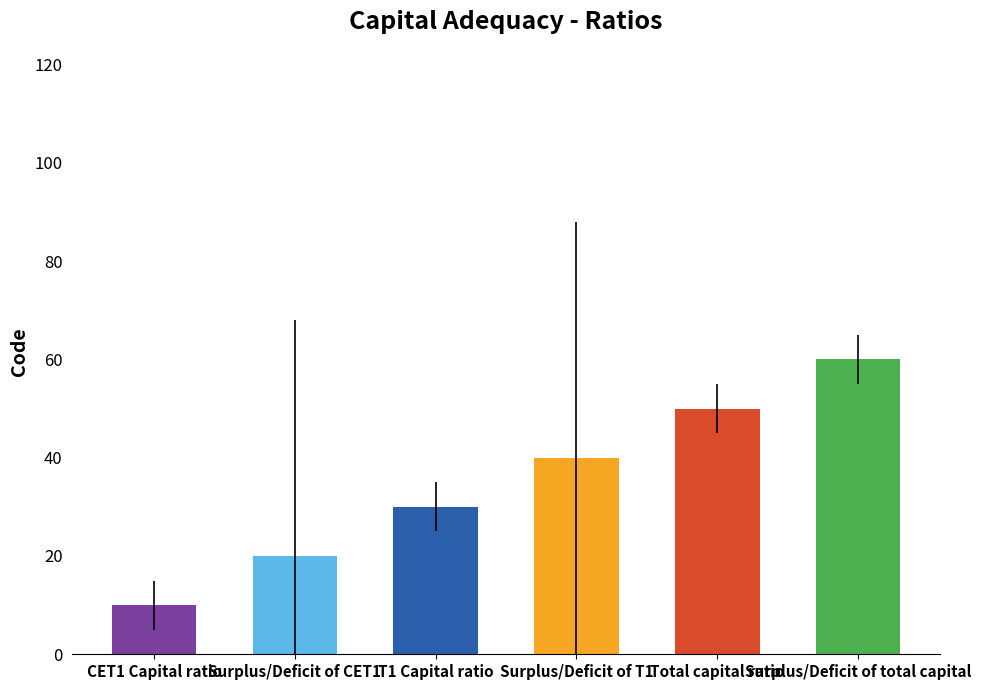

What position from the right is Total capital ratio?

2